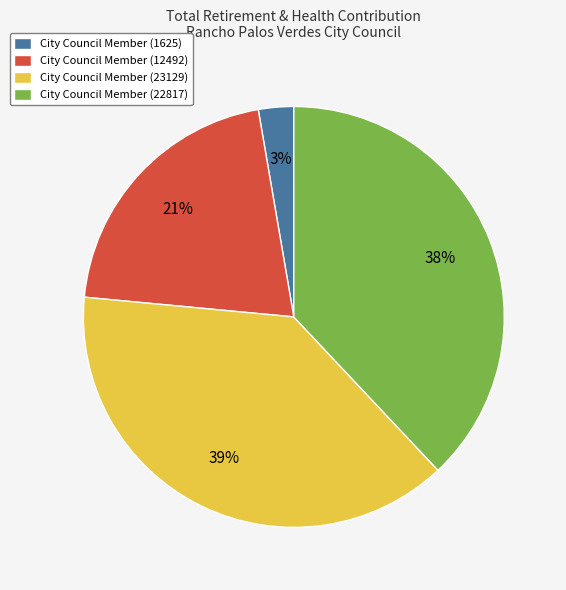

Do City Council Member (22817) and City Council Member (12492) together represent more than half of the pie?

Yes